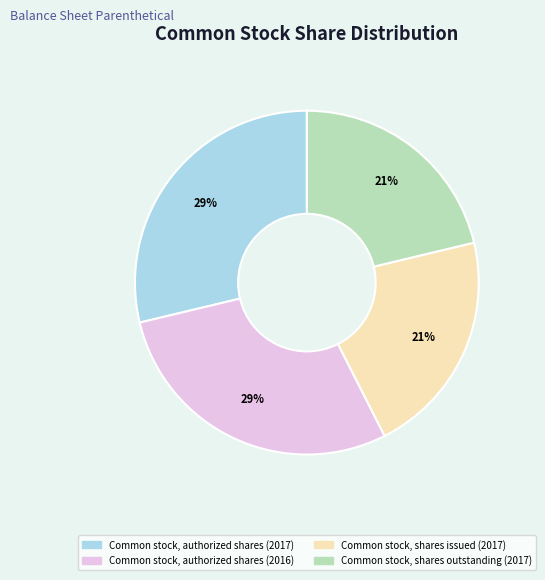

Count the number of slices in the pie.

4